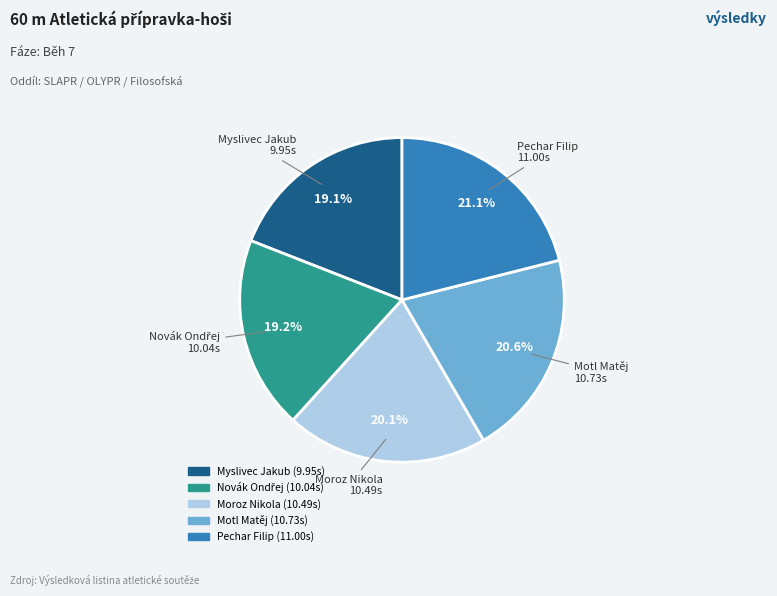

The Motl Matěj slice represents 8% of the pie. True or false?

False